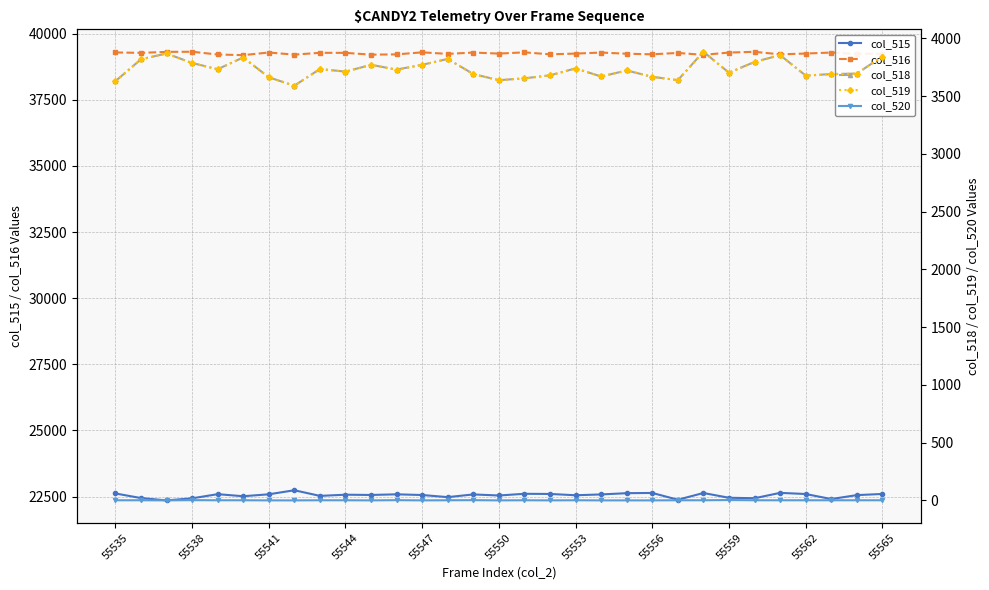

Reading right to left, list all the values displayed in this chart.

col_515: 22601	22557	22409	22599	22642	22440	22457	22637	22383	22639	22630	22583	22552	22601	22607	22543	22583	22481	22561	22587	22563	22573	22528	22741	22588	22515	22593	22436	22358	22446	22620
col_516: 39239	39232	39282	39245	39215	39310	39282	39195	39268	39216	39238	39282	39243	39216	39290	39243	39282	39232	39290	39213	39203	39271	39272	39204	39284	39185	39209	39312	39308	39270	39286
col_518: 3844	3695	3691	3678	3855	3796	3703	3884	3638	3667	3722	3670	3740	3680	3654	3638	3691	3822	3771	3730	3771	3712	3735	3590	3663	3835	3733	3787	3869	3819	3629
col_519: 3843	3695	3690	3677	3855	3795	3702	3883	3638	3667	3722	3670	3739	3680	3653	3638	3689	3821	3771	3728	3771	3711	3734	3590	3663	3834	3732	3785	3869	3818	3628
col_520: 1	1	1	1	1	1	3	1	1	0	0	0	1	0	1	0	2	1	0	2	0	1	1	0	0	1	1	2	0	1	1